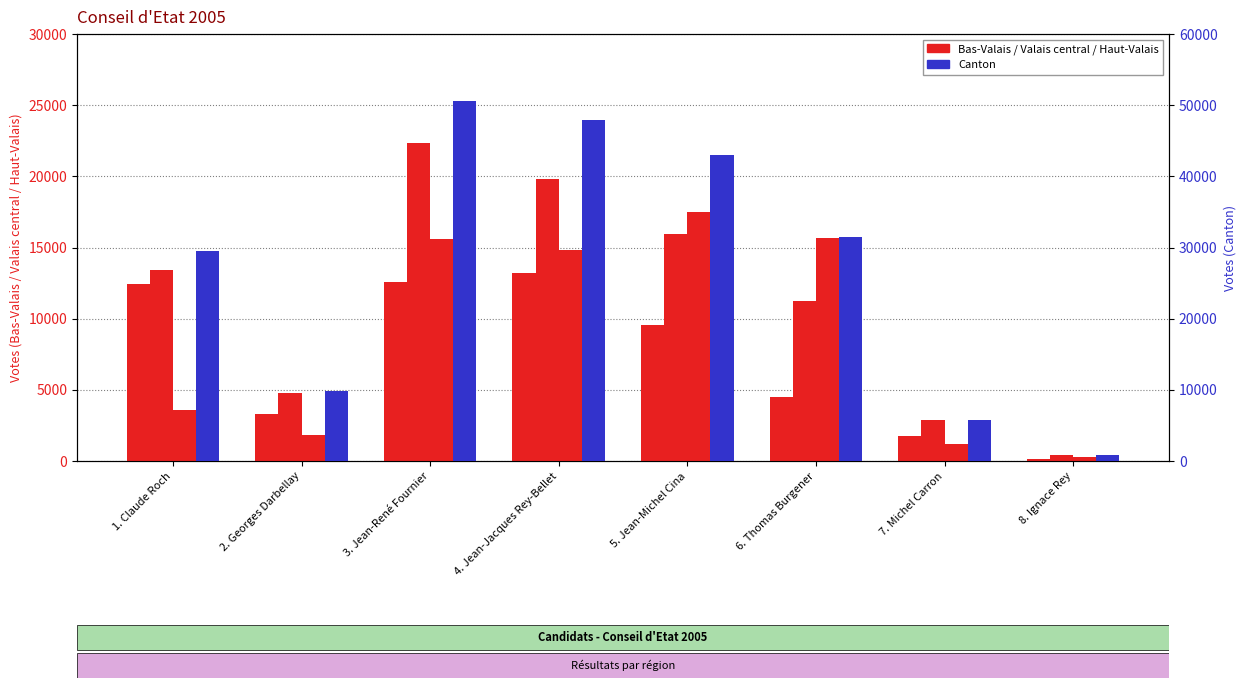

Which series has the widest spread of values?

Canton